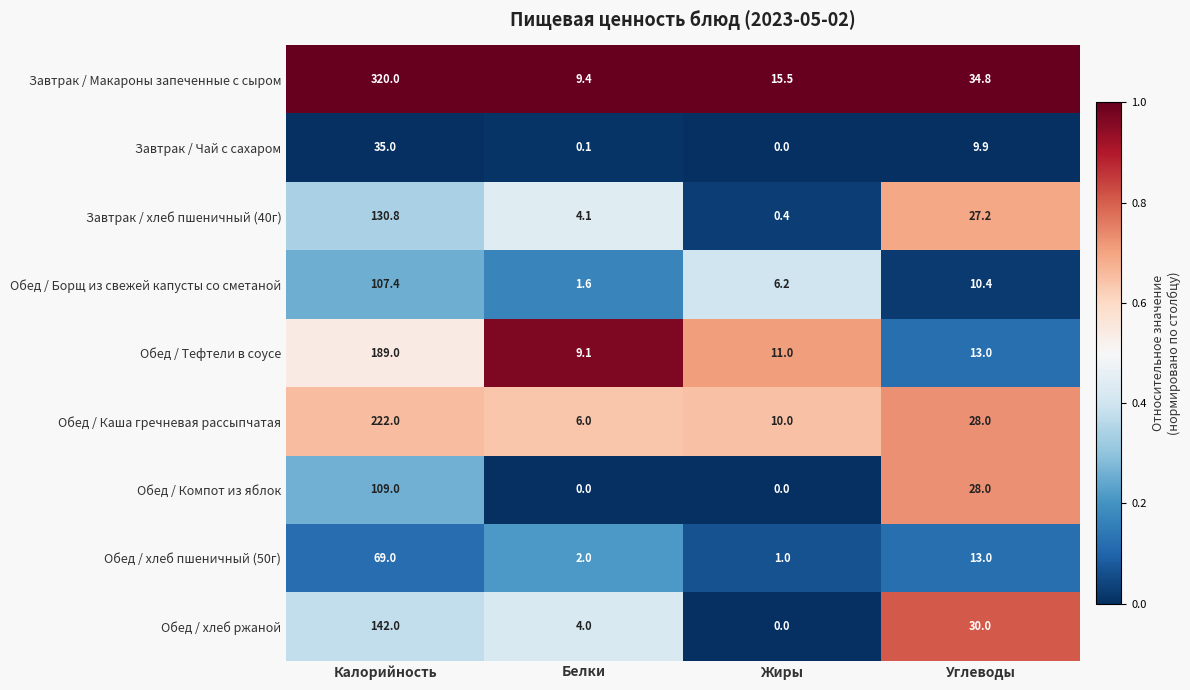

Where is Завтрак / хлеб пшеничный (40г) nearest to the value 65?

Углеводы